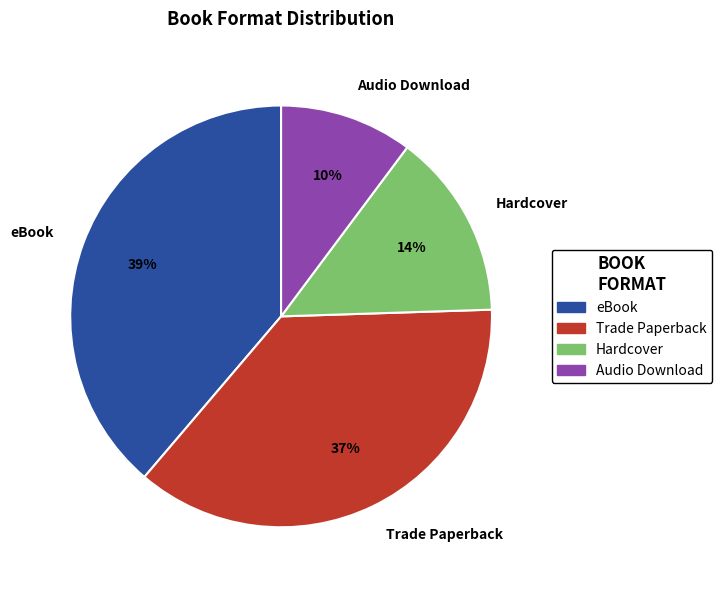

To the nearest percent, what is the difference between the Trade Paperback and eBook slice percentages?

2%